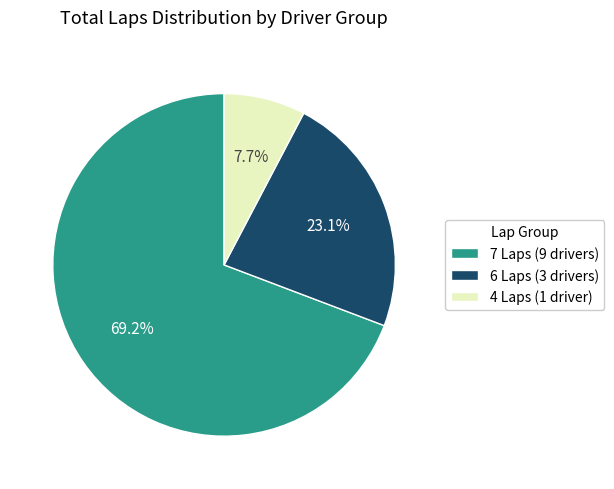

Is there any slice that represents more than half of the pie?

Yes